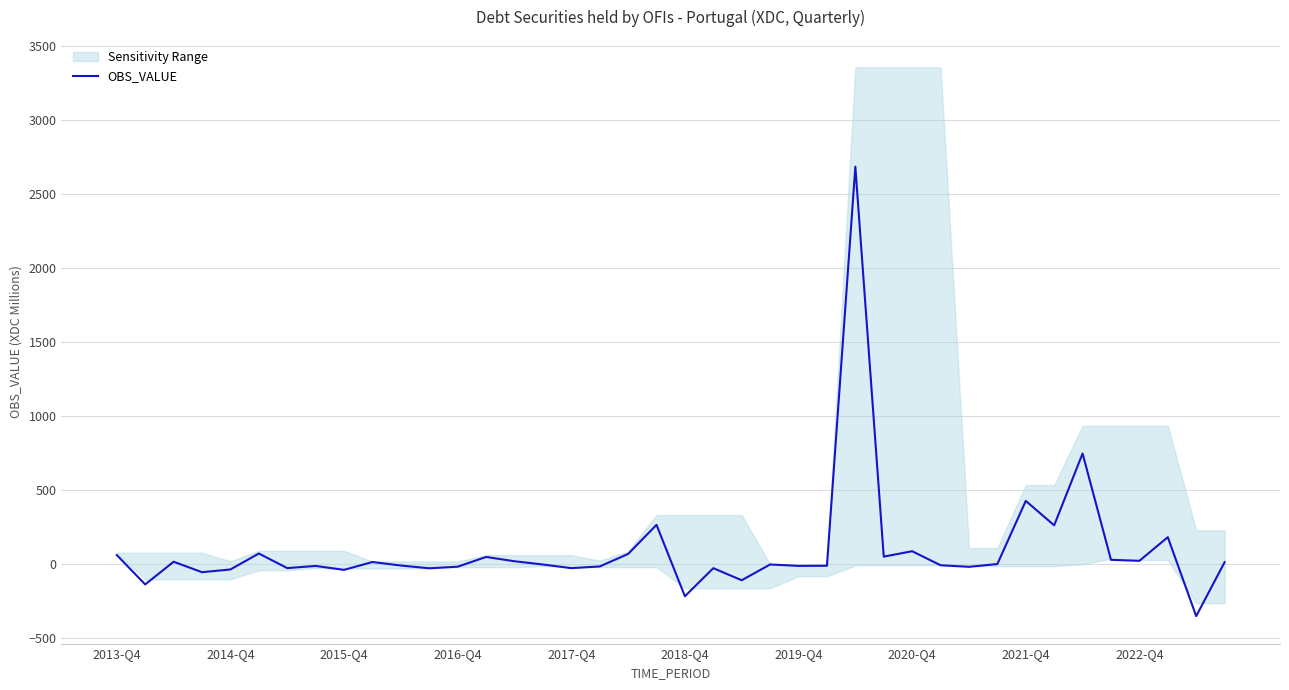

Between 22 and 27, which is larger?

27